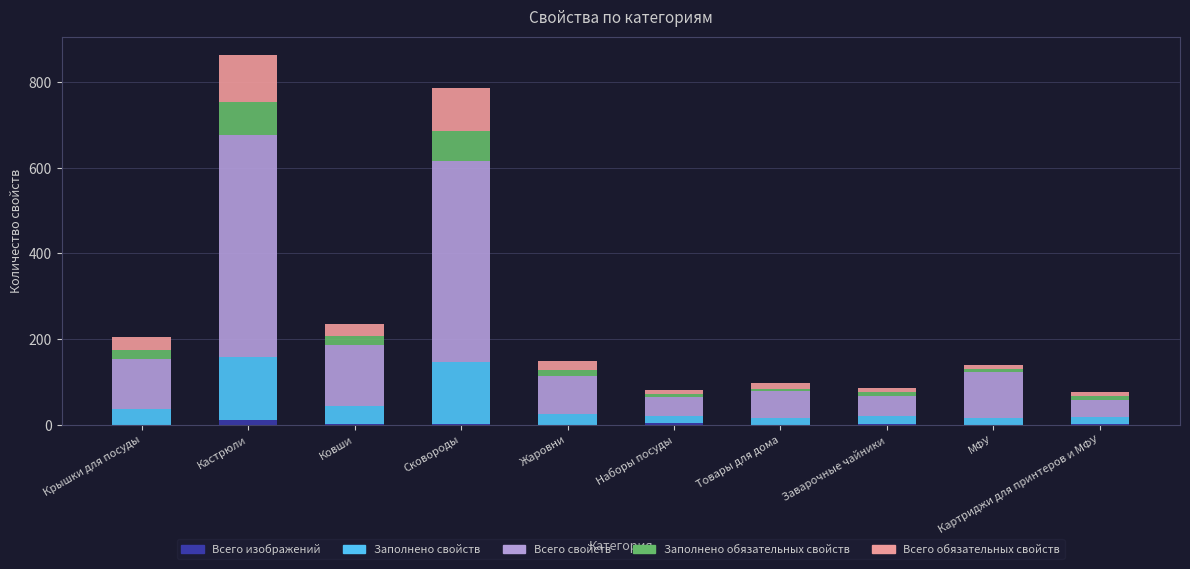

What is the sum of all Всего изображений values?

22